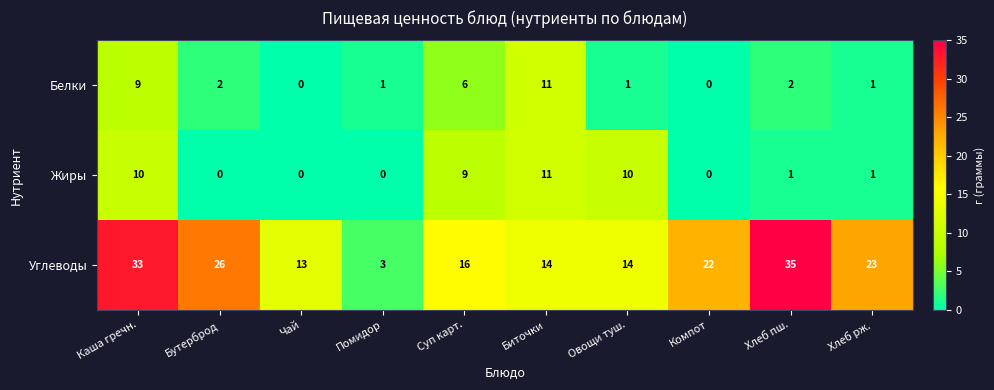

How many categories are shown in the chart?

10